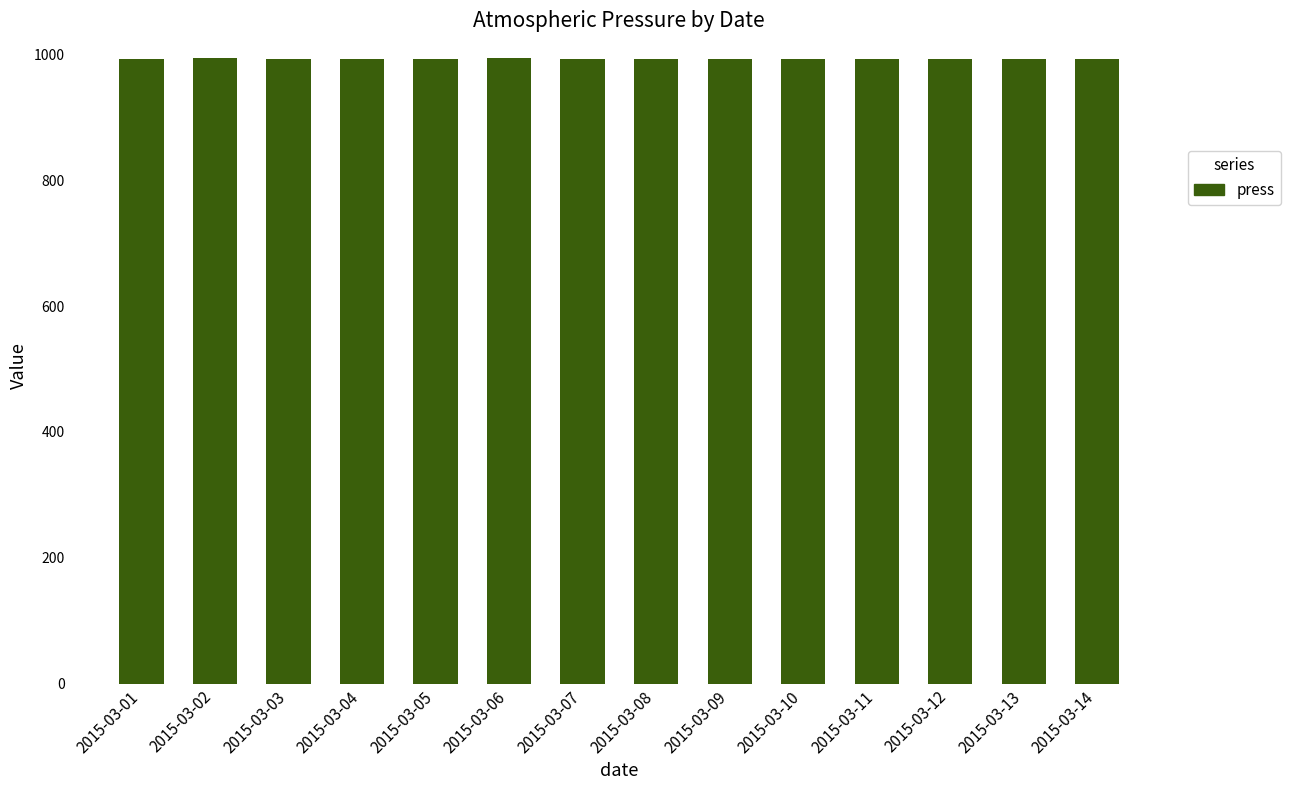

What is the maximum value shown in the chart?

994